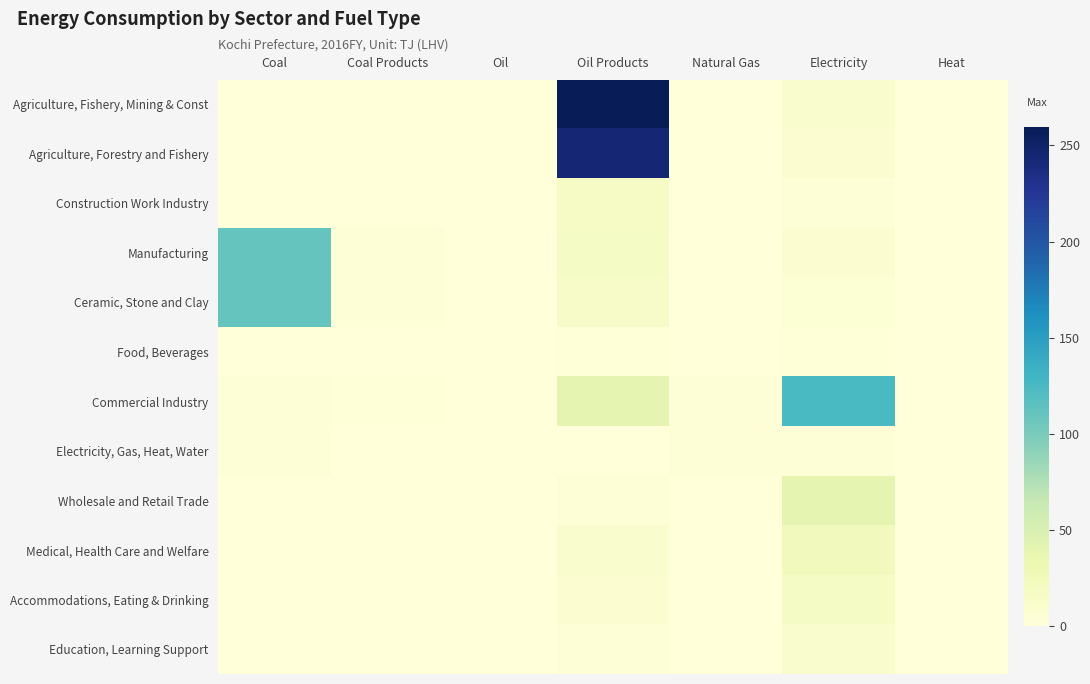

Reading left to right, list all the values displayed in this chart.

Agriculture, Fishery, Mining & Const: Coal=0.0	Coal Products=0.0	Oil=0.0	Oil Products=259.3	Natural Gas=0.0	Electricity=10.6	Heat=0.0
Agriculture, Forestry and Fishery: Coal=0.0	Coal Products=0.0	Oil=0.0	Oil Products=244.1	Natural Gas=0.0	Electricity=7.6	Heat=0.0
Construction Work Industry: Coal=0.0	Coal Products=0.0	Oil=0.0	Oil Products=15.2	Natural Gas=0.0	Electricity=3.0	Heat=0.0
Manufacturing: Coal=109.8	Coal Products=2.9	Oil=0.0	Oil Products=16.9	Natural Gas=0.1	Electricity=7.6	Heat=0.0
Ceramic, Stone and Clay: Coal=109.8	Coal Products=2.9	Oil=0.0	Oil Products=14.8	Natural Gas=0.0	Electricity=4.3	Heat=0.0
Food, Beverages: Coal=0.0	Coal Products=0.0	Oil=0.0	Oil Products=1.2	Natural Gas=0.1	Electricity=1.6	Heat=0.0
Commercial Industry: Coal=3.1	Coal Products=1.3	Oil=0.0	Oil Products=38.9	Natural Gas=2.8	Electricity=125.1	Heat=0.1
Electricity, Gas, Heat, Water: Coal=3.1	Coal Products=0.0	Oil=0.0	Oil Products=0.3	Natural Gas=2.7	Electricity=3.2	Heat=0.0
Wholesale and Retail Trade: Coal=0.0	Coal Products=0.0	Oil=0.0	Oil Products=3.4	Natural Gas=0.0	Electricity=39.5	Heat=0.0
Medical, Health Care and Welfare: Coal=0.0	Coal Products=0.0	Oil=0.0	Oil Products=9.7	Natural Gas=0.0	Electricity=23.9	Heat=0.0
Accommodations, Eating & Drinking: Coal=0.0	Coal Products=0.0	Oil=0.0	Oil Products=6.7	Natural Gas=0.0	Electricity=17.1	Heat=0.0
Education, Learning Support: Coal=0.0	Coal Products=0.0	Oil=0.0	Oil Products=3.8	Natural Gas=0.0	Electricity=10.0	Heat=0.0